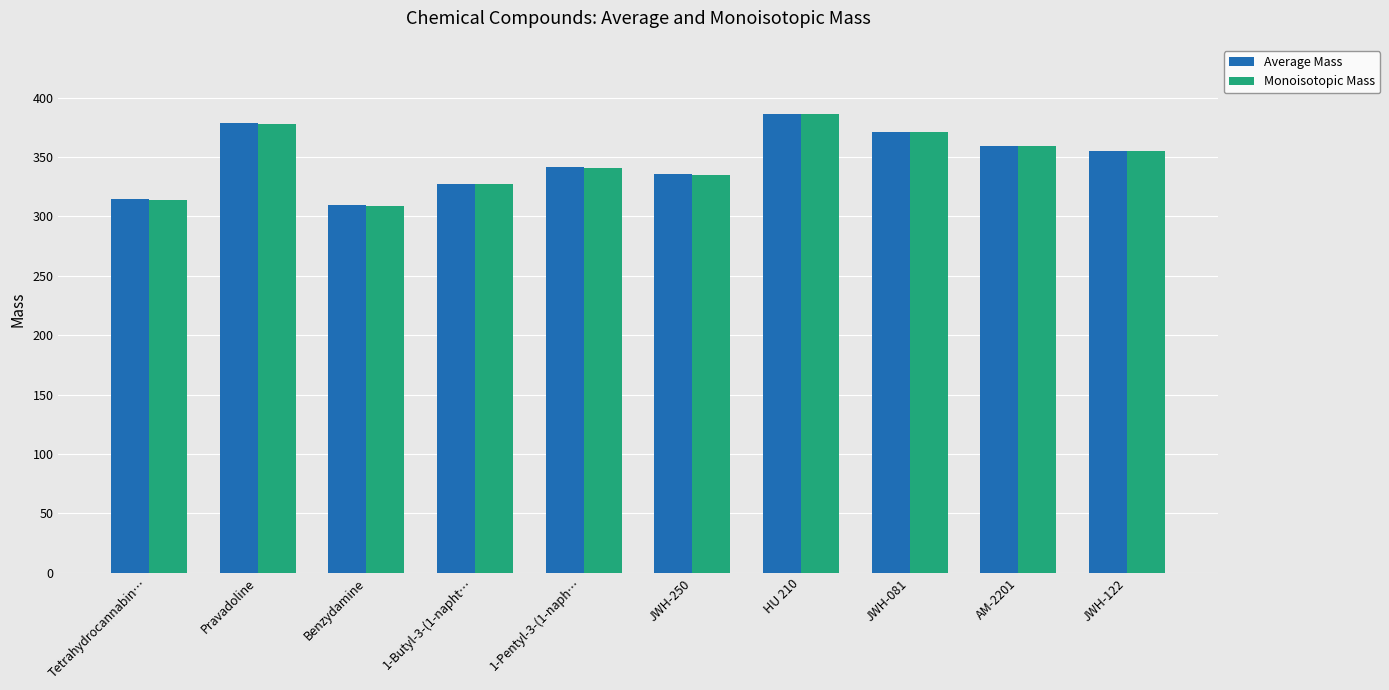

Is it true that Average Mass equals 386.6 at HU 210?

True